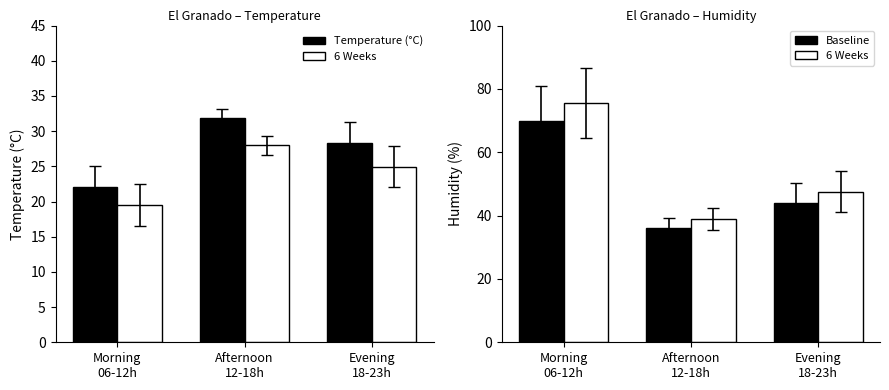

At which category is the sum across all series the highest?

Morning
06-12h